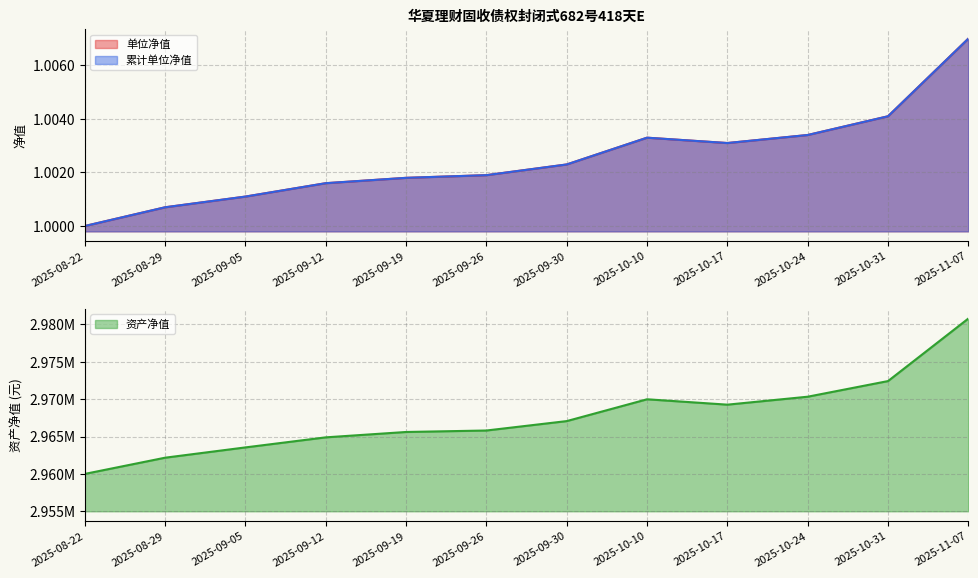

Reading left to right, list all the values displayed in this chart.

单位净值: 2025-08-22=1.0	2025-08-29=1.0	2025-09-05=1.0	2025-09-12=1.0	2025-09-19=1.0	2025-09-26=1.0	2025-09-30=1.0	2025-10-10=1.0	2025-10-17=1.0	2025-10-24=1.0	2025-10-31=1.0	2025-11-07=1.0
累计单位净值: 2025-08-22=1.0	2025-08-29=1.0	2025-09-05=1.0	2025-09-12=1.0	2025-09-19=1.0	2025-09-26=1.0	2025-09-30=1.0	2025-10-10=1.0	2025-10-17=1.0	2025-10-24=1.0	2025-10-31=1.0	2025-11-07=1.0
资产净值: 2025-08-22=2960002.0	2025-08-29=2962171.2	2025-09-05=2963547.9	2025-09-12=2964893.6	2025-09-19=2965611.1	2025-09-26=2965808.7	2025-09-30=2967067.1	2025-10-10=2969985.8	2025-10-17=2969265.7	2025-10-24=2970329.5	2025-10-31=2972421.0	2025-11-07=2980783.6